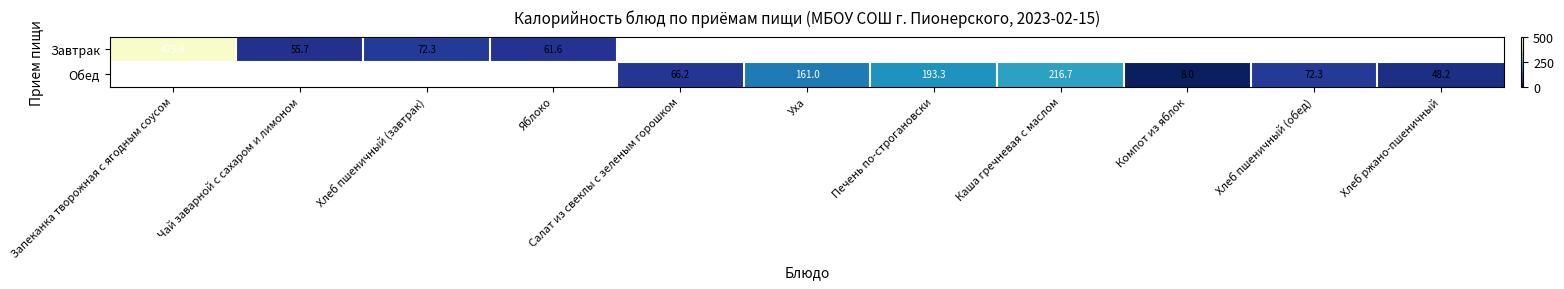

What is the sum of the Обед values at Хлеб ржано-пшеничный and Каша гречневая с маслом?

264.9